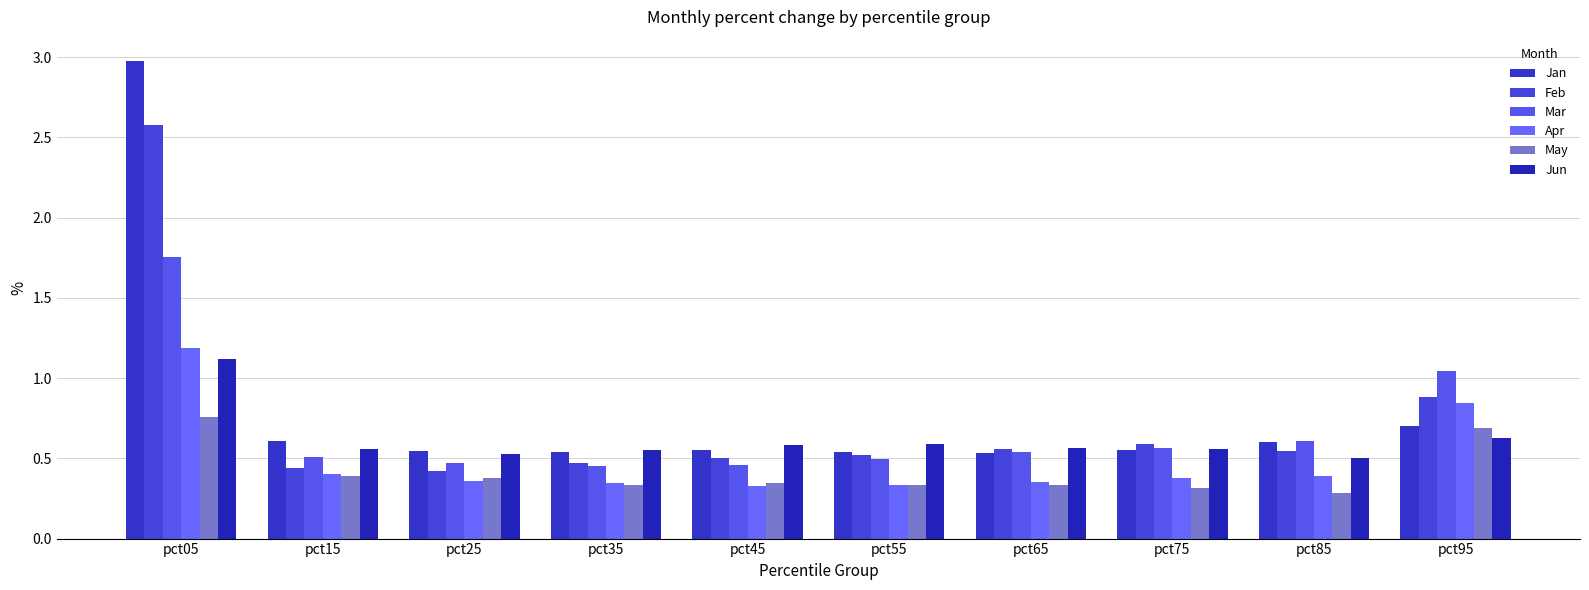

Which series changed the most between pct15 and pct95?

Mar